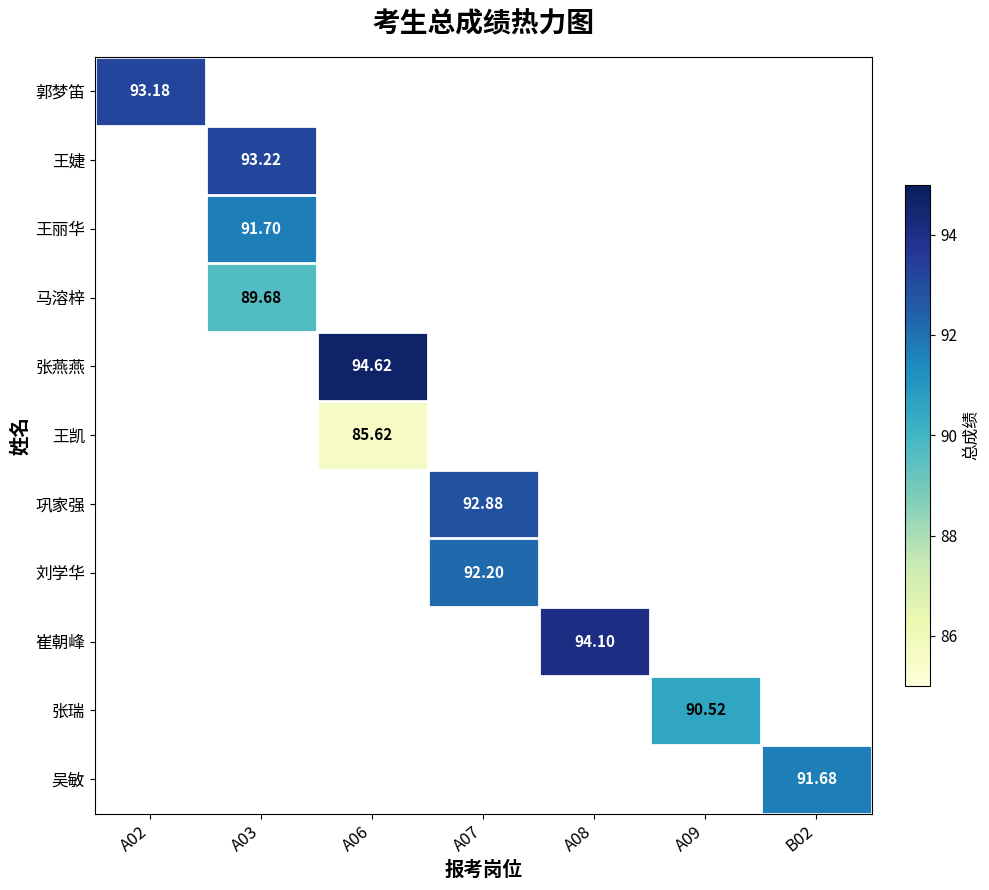

At how many categories does at least one series exceed 88?

7